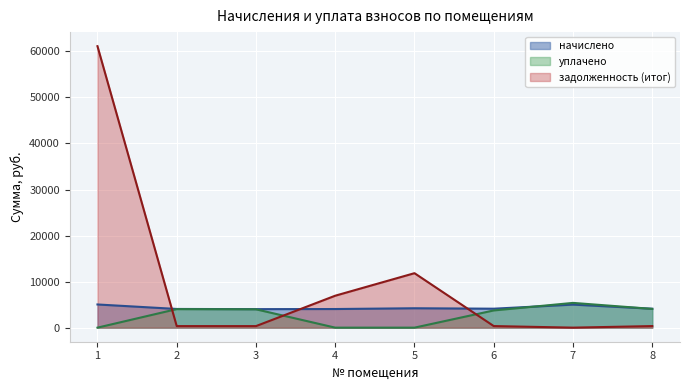

Count the number of data series in this chart.

3